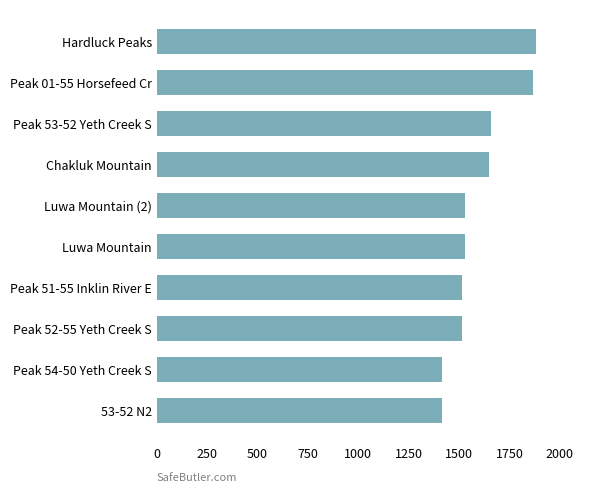

What is the ratio of the value at Peak 51-55 Inklin River E to the value at Chakluk Mountain?

0.9